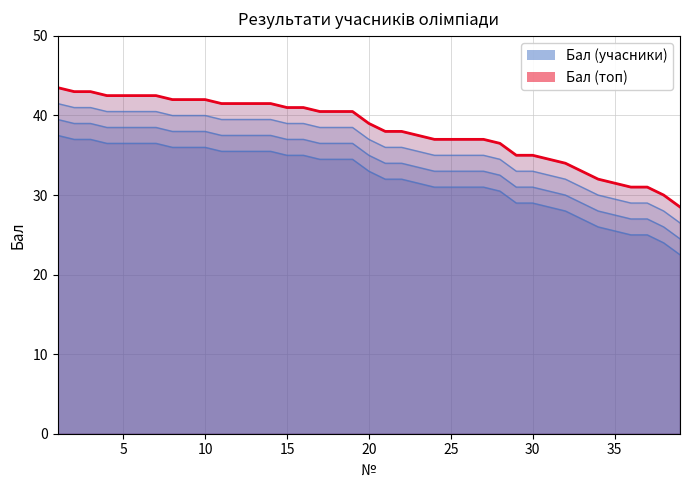

What is the sum of all values?

1487.5